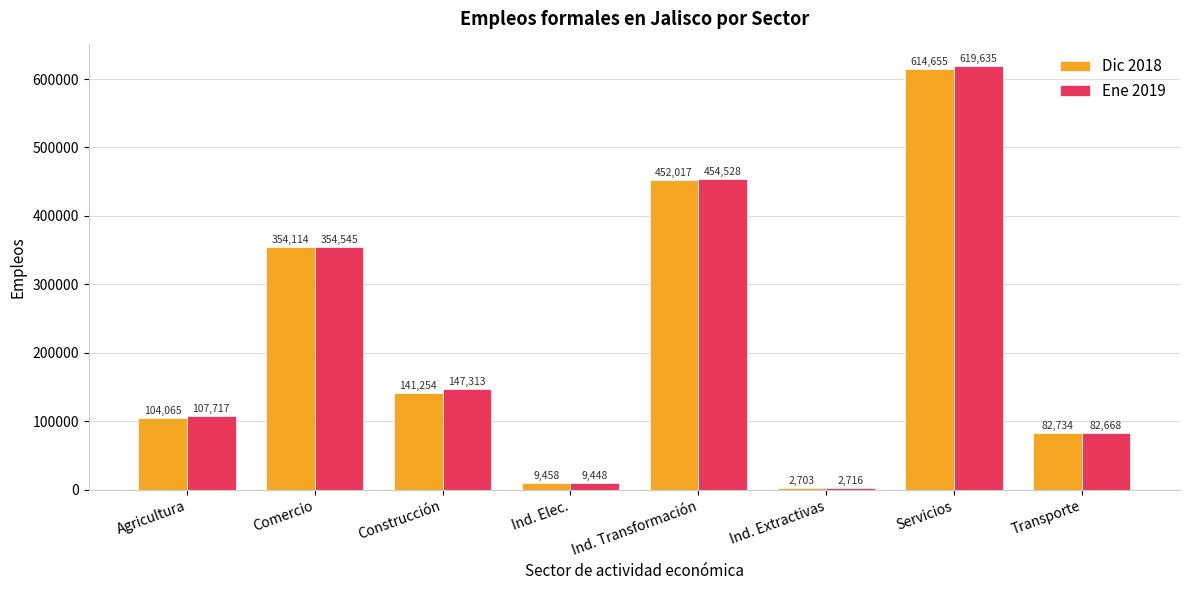

What is the average value of the Dic 2018 series?

220125